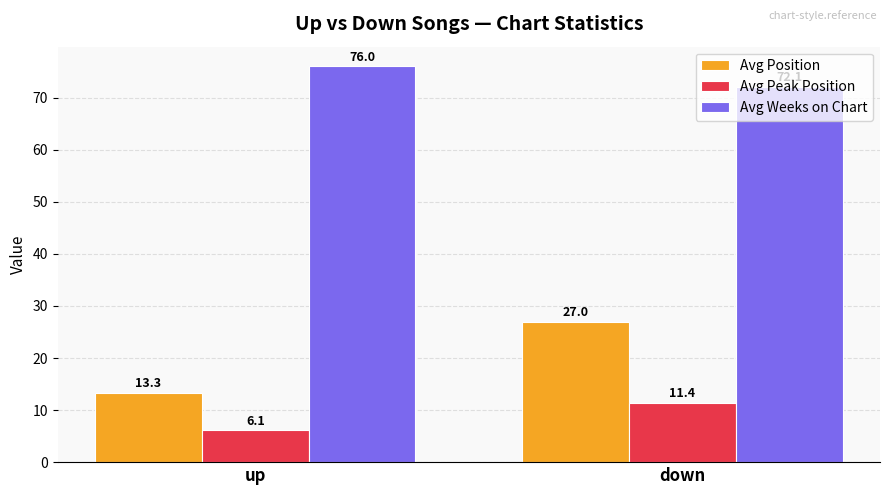

How many groups of bars are there?

2